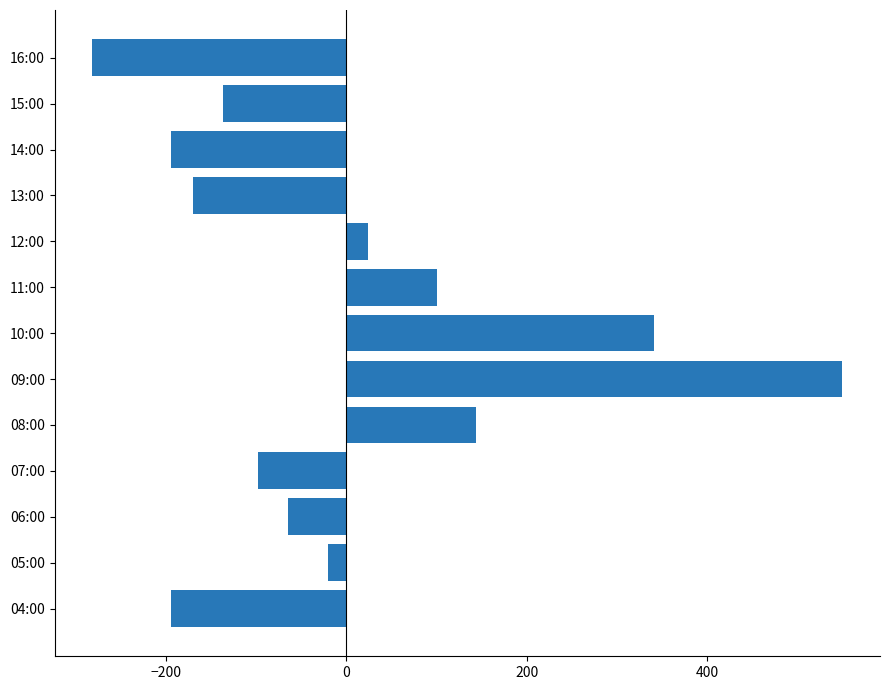

At which label is the value closest to 134?

08:00